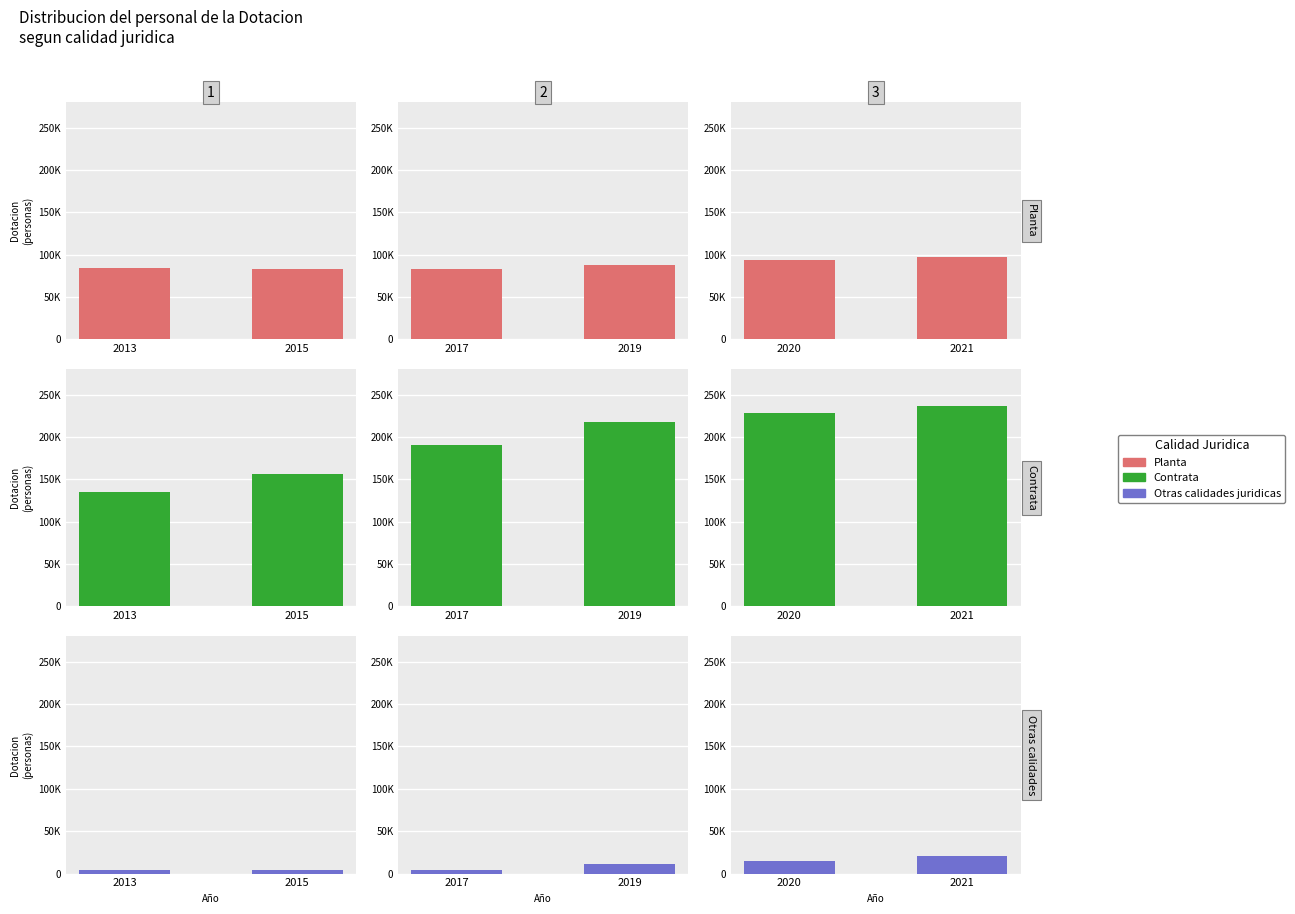

The Otras calidades juridicas series shows 11656 at 2021. True or false?

False